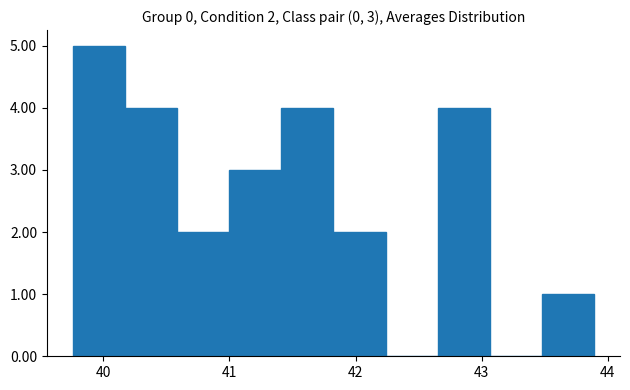

Over which range of the x-axis is the bar tallest?

39.8 to 40.2